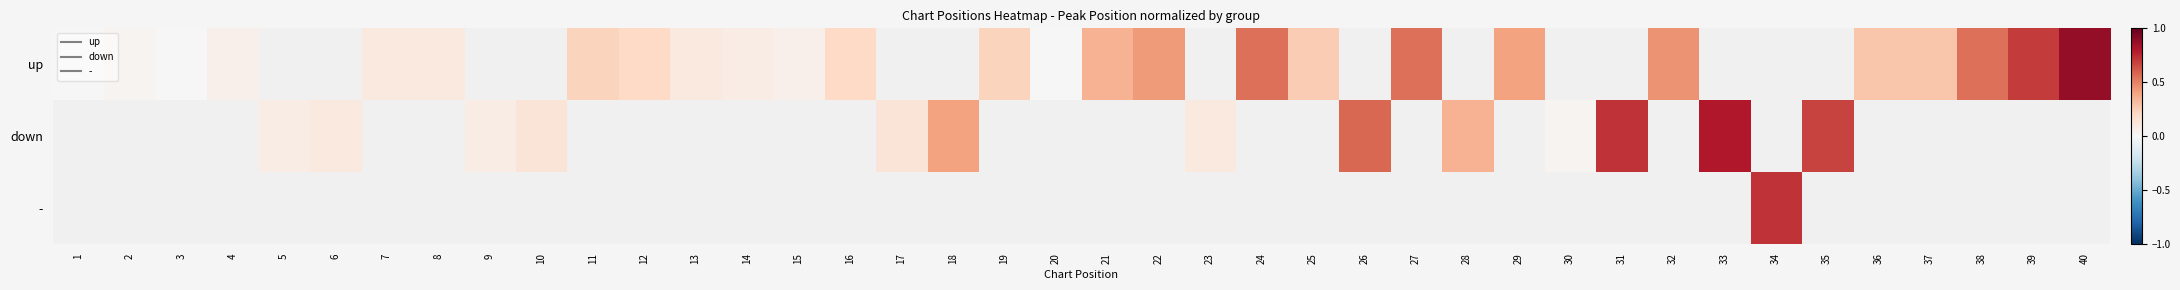

How many positive values does the up series have?

23